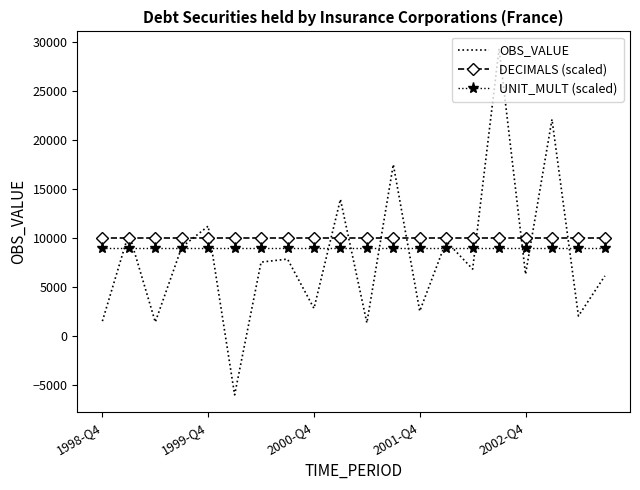

Which series has the largest range (max minus min)?

OBS_VALUE